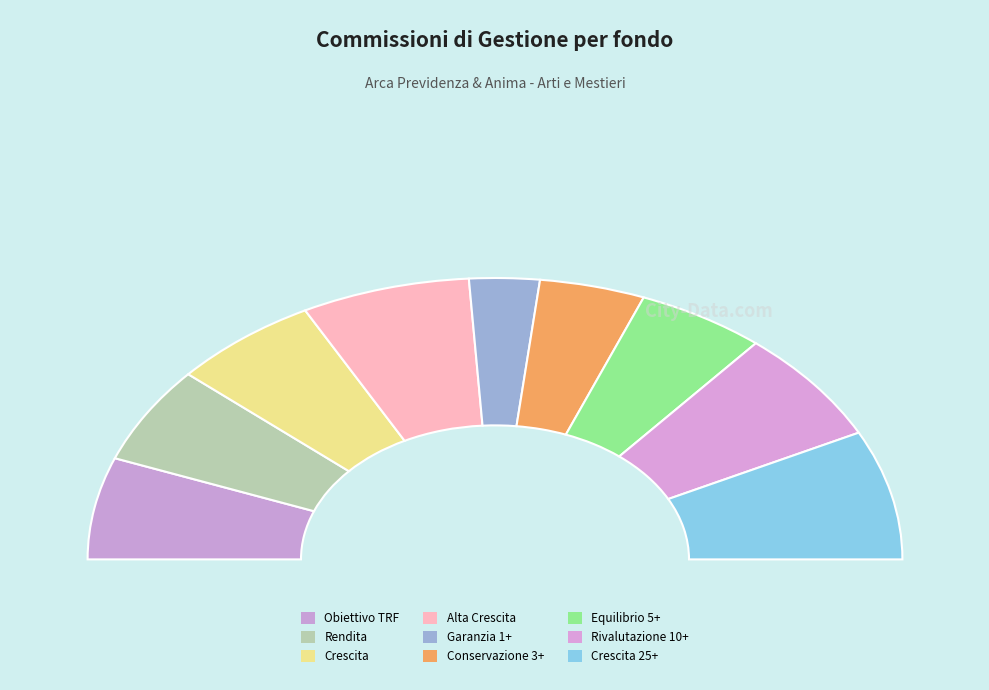

Is it true that Conservazione 3+ is 1% of the pie?

False